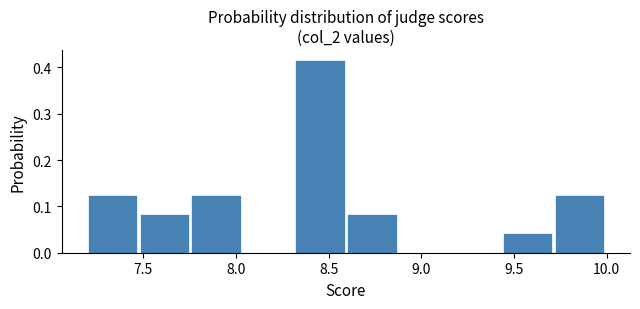

Reading left to right, list every bar in this chart as the range it spans on the x-axis followed by its height. Neither the bar edges nor the heights are printed on the chart, so give them approximately, as read against the axes.

7.20 to 7.48: 0.13
7.48 to 7.76: 0.08
7.76 to 8.04: 0.13
8.04 to 8.32: 0
8.32 to 8.60: 0.42
8.60 to 8.88: 0.08
8.88 to 9.16: 0
9.16 to 9.44: 0
9.44 to 9.72: 0.04
9.72 to 10.00: 0.13